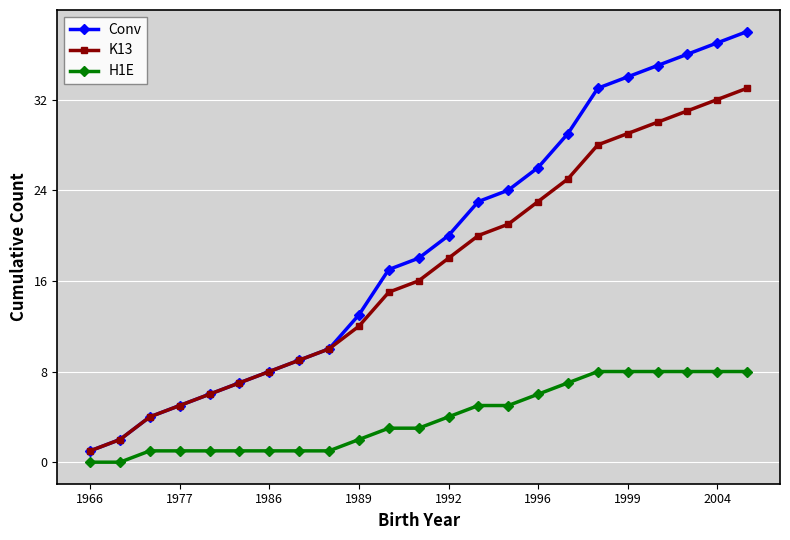

Which series has the largest range (max minus min)?

Conv